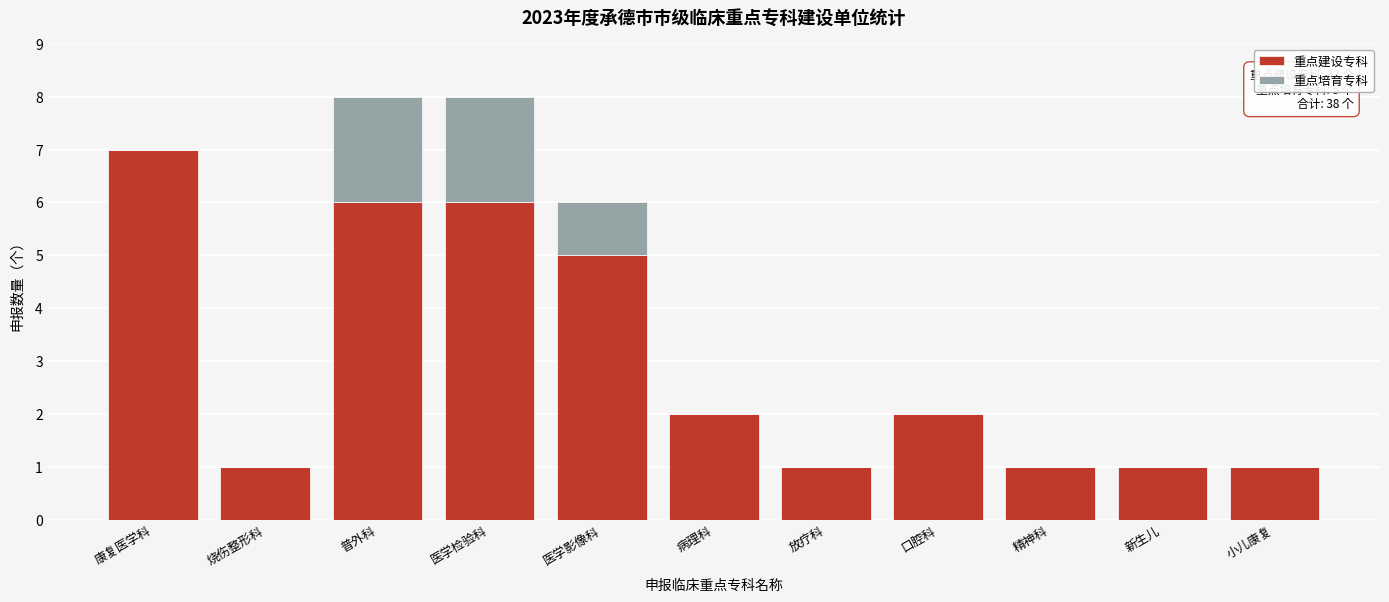

Reading left to right, what are the values for 重点建设专科?

康复医学科=7	烧伤整形科=1	普外科=6	医学检验科=6	医学影像科=5	病理科=2	放疗科=1	口腔科=2	精神科=1	新生儿=1	小儿康复=1